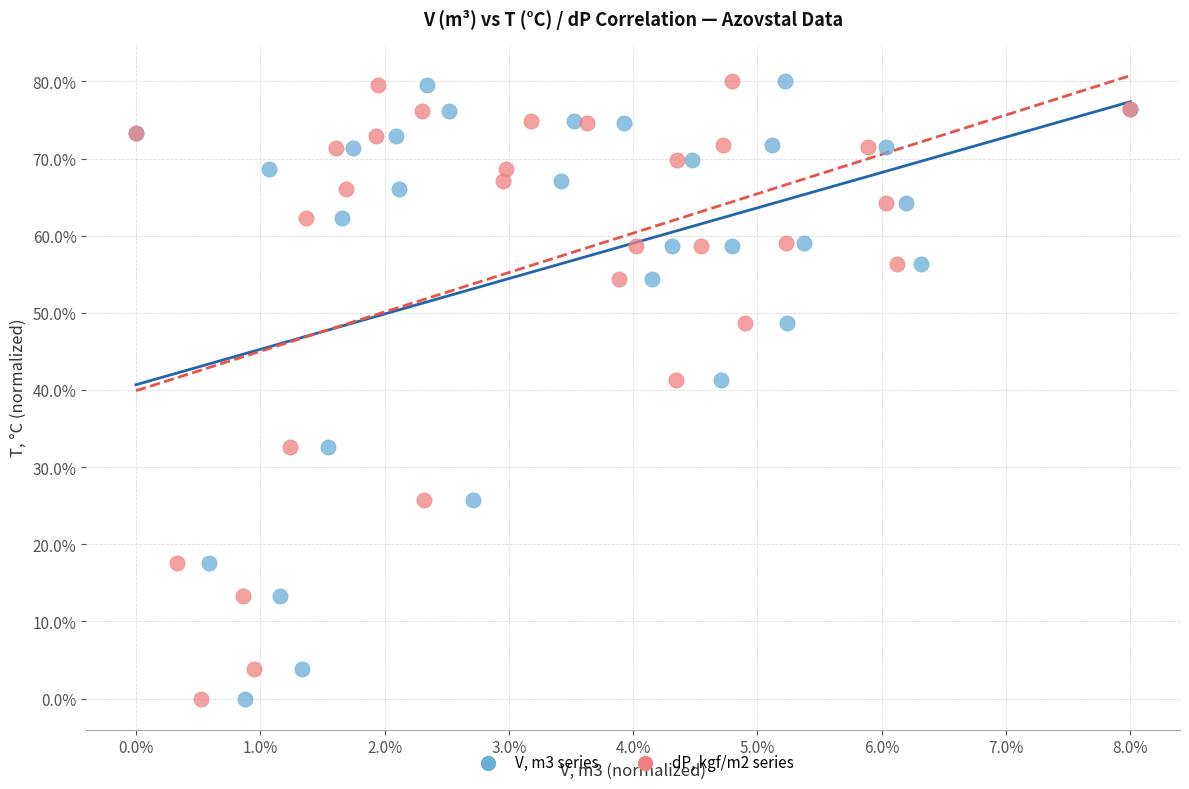

What are all the series names shown in the legend?

V, m3 series, dP, kgf/m2 series